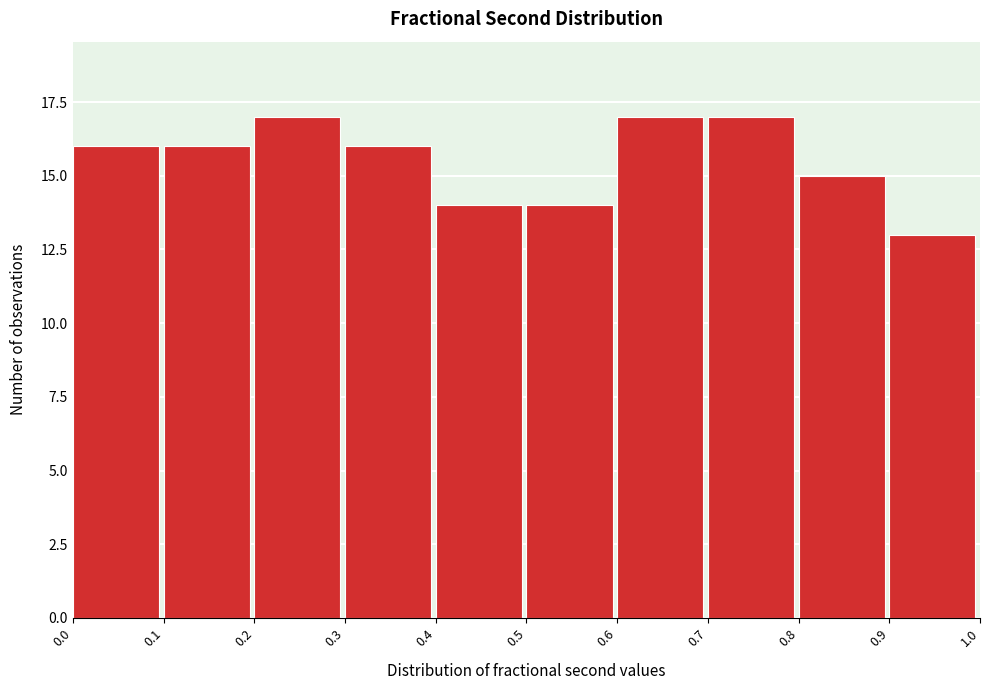

Reading left to right, list every bar in this chart as the range it spans on the x-axis followed by its height. The values are not printed on the chart, so give them approximately, as read against the axis.

0.0 to 0.1: 16
0.1 to 0.2: 16
0.2 to 0.3: 17
0.3 to 0.4: 16
0.4 to 0.5: 14
0.5 to 0.6: 14
0.6 to 0.7: 17
0.7 to 0.8: 17
0.8 to 0.9: 15
0.9 to 1.0: 13